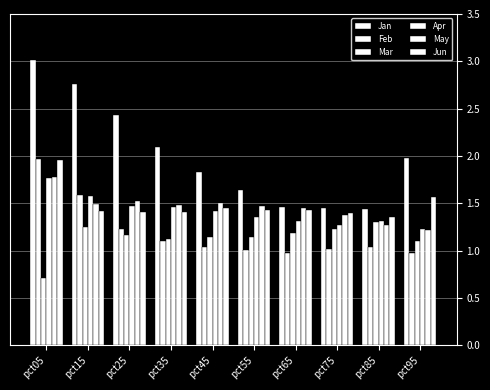

True or false: May has a value of 1.8 at pct05.

True